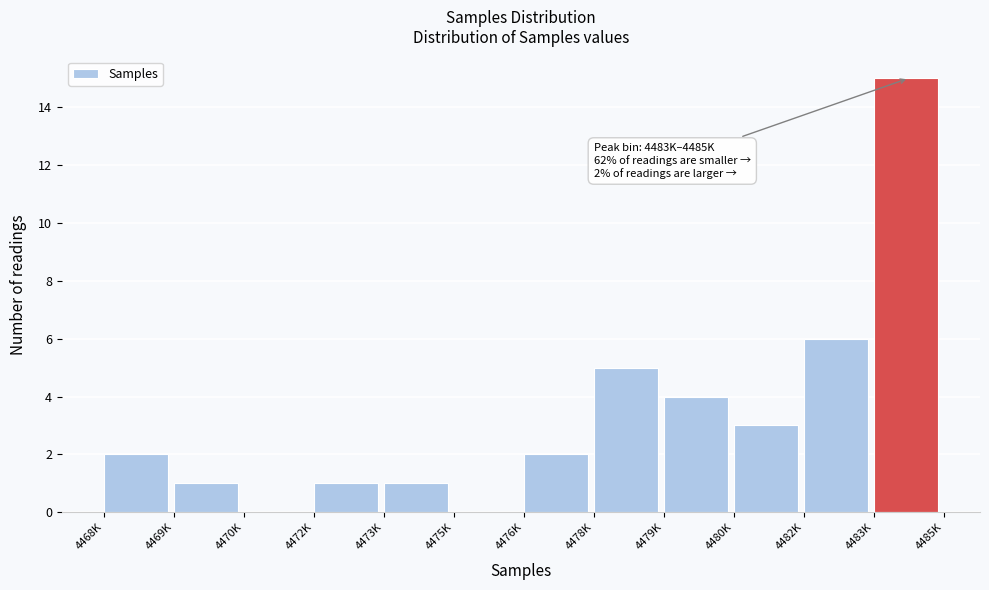

Reading left to right, what are all the values shown in this chart?

4468K=2	4469K=1	4470K=0	4472K=1	4473K=1	4475K=0	4476K=2	4478K=5	4479K=4	4480K=3	4482K=6	4483K=15